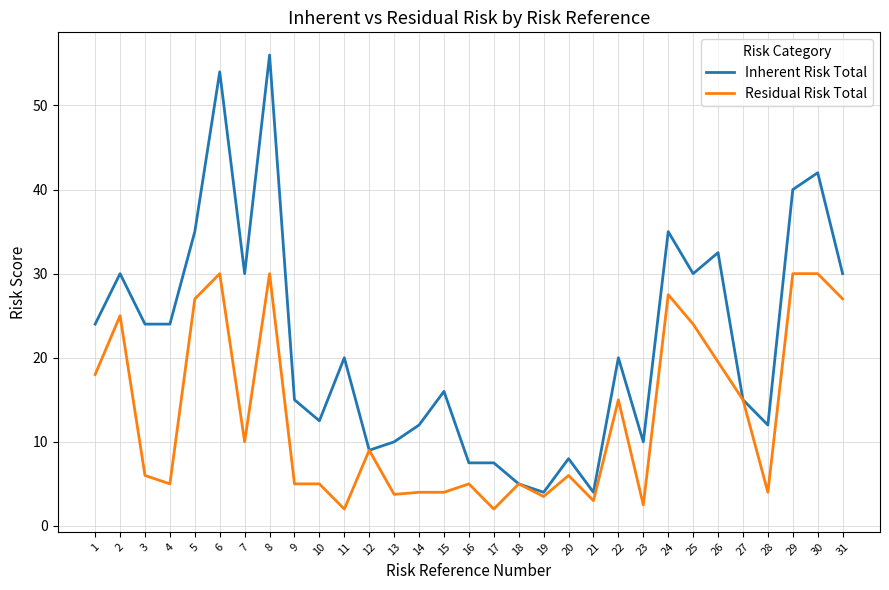

What is the sum of all Residual Risk Total values?

402.8